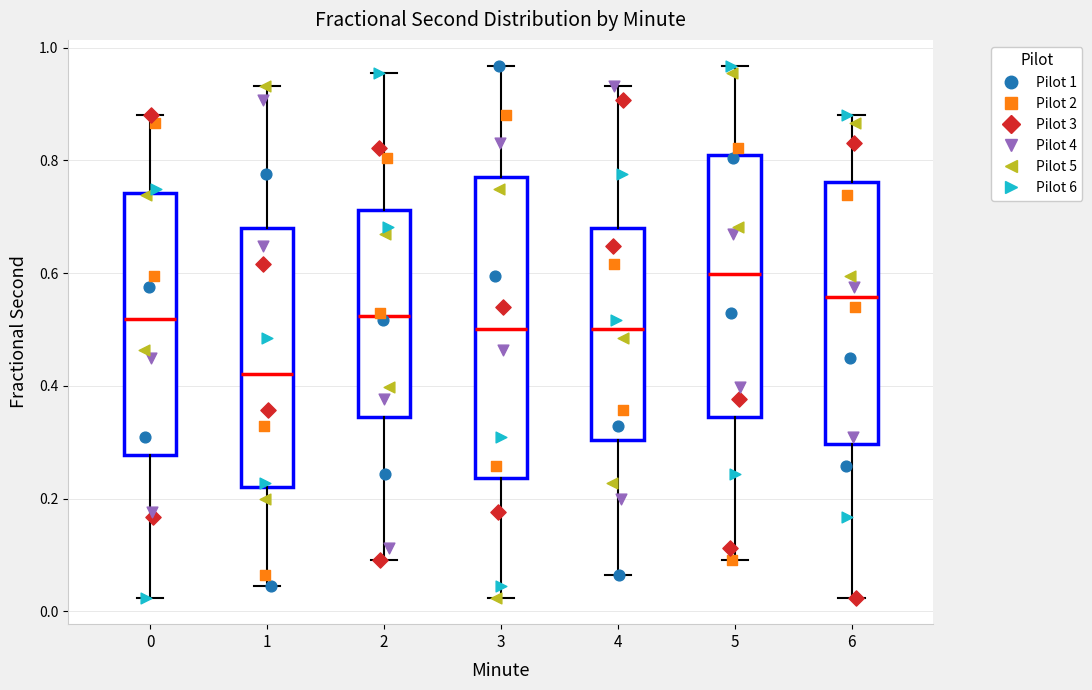

Which box's median line is the highest?

5